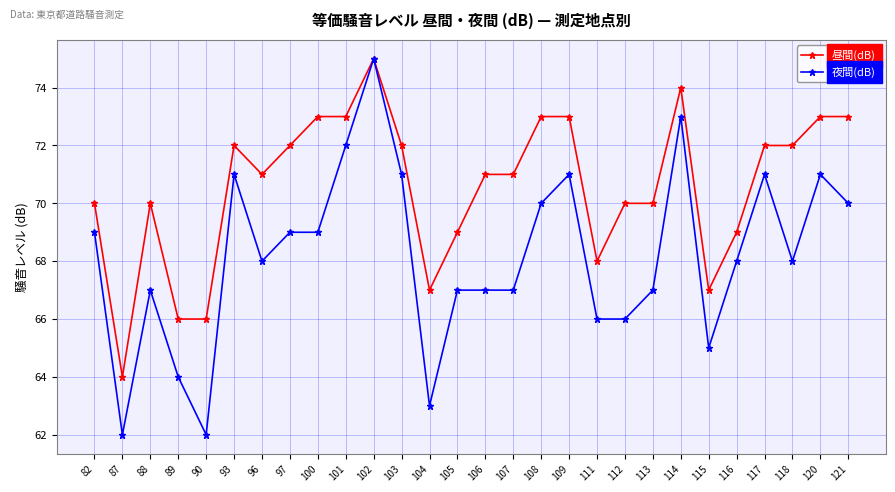

The value of 夜間(dB) at 93 is 29. True or false?

False